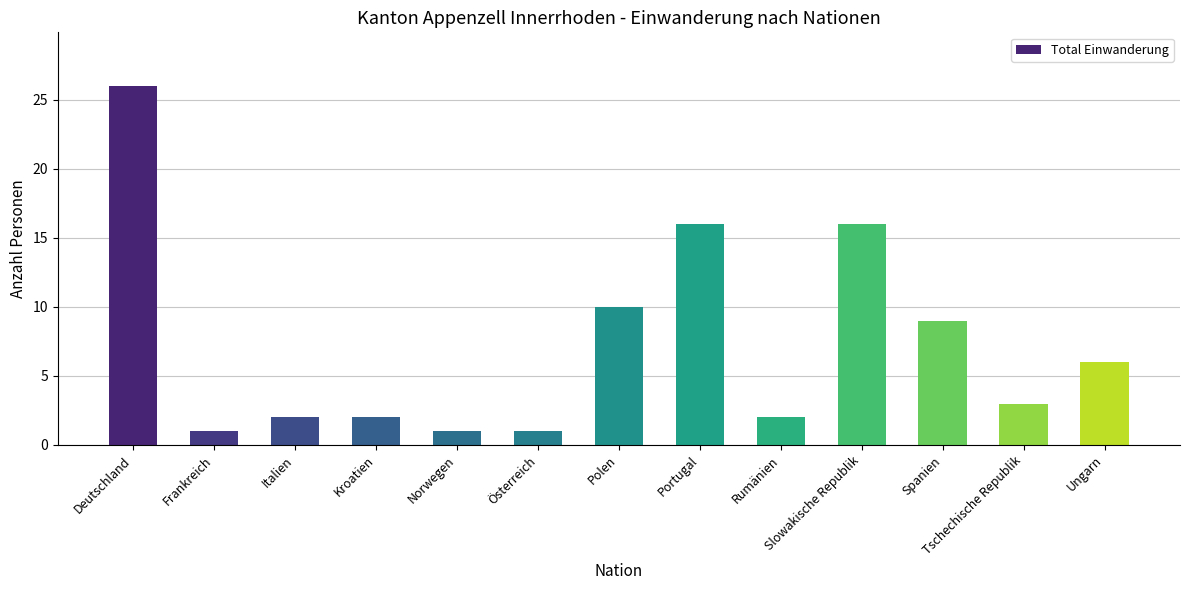

Where does the data first go above 3?

Deutschland